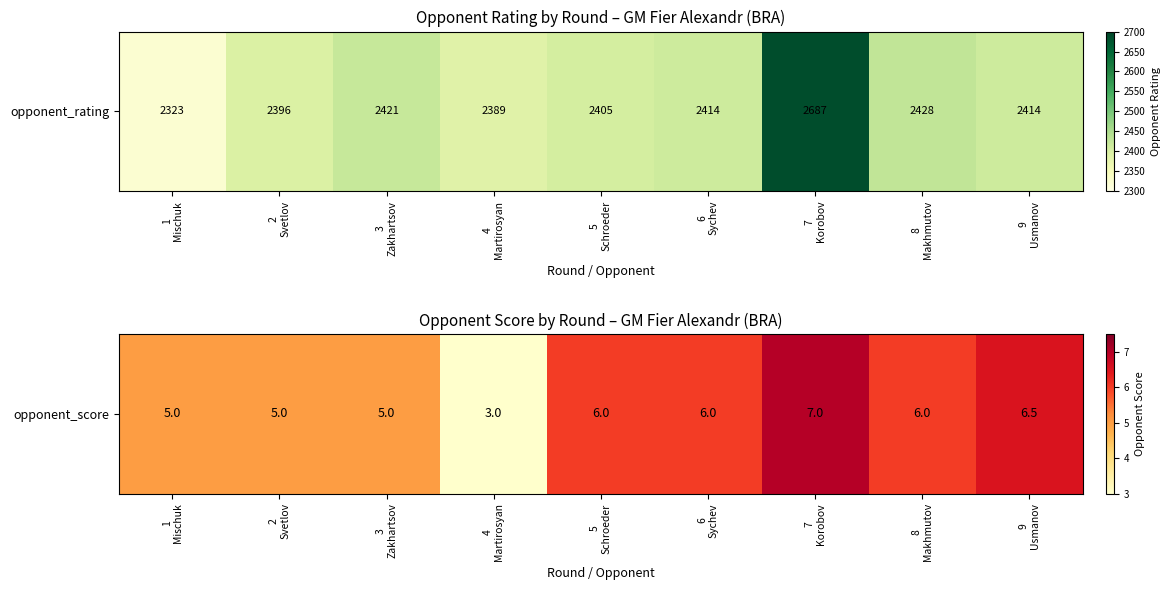

Rank the categories by value from lowest to highest.

4
Martirosyan, 1
Mischuk, 2
Svetlov, 3
Zakhartsov, 5
Schroeder, 6
Sychev, 8
Makhmutov, 9
Usmanov, 7
Korobov